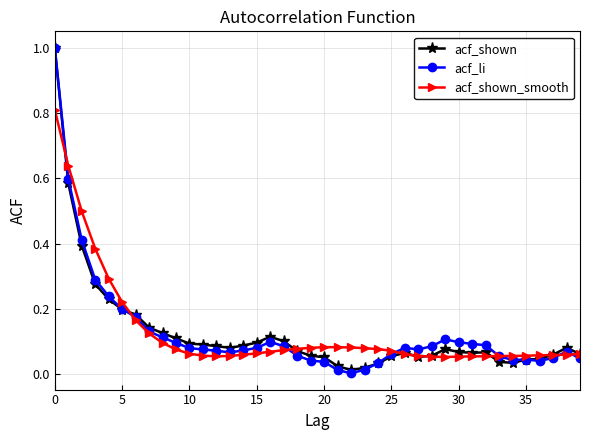

True or false: acf_shown has more than 0 points higher than both neighbors.

True